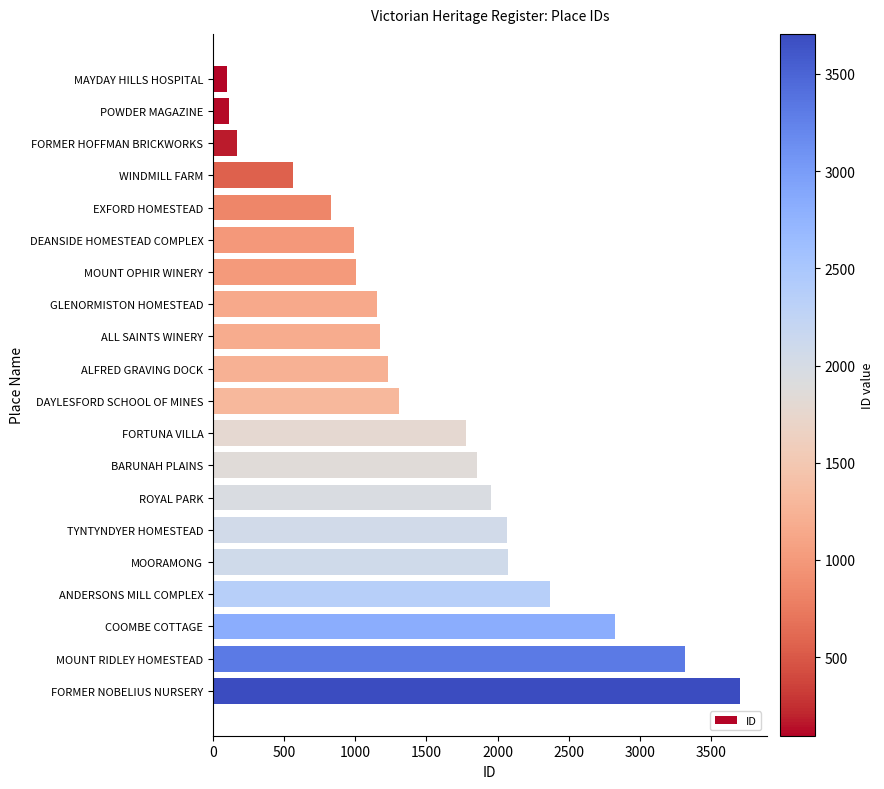

Between ANDERSONS MILL COMPLEX and FORTUNA VILLA, which is larger?

ANDERSONS MILL COMPLEX